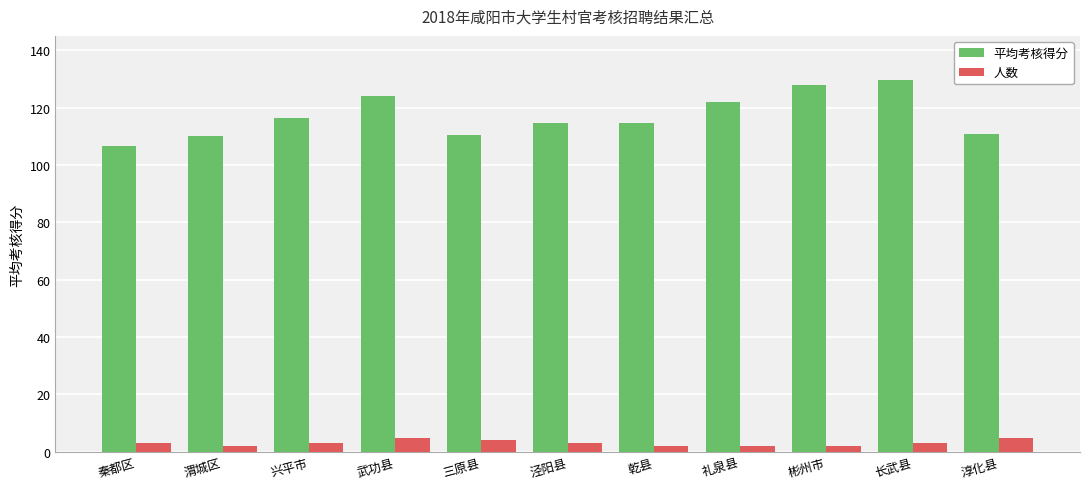

What position from the left is 兴平市?

3